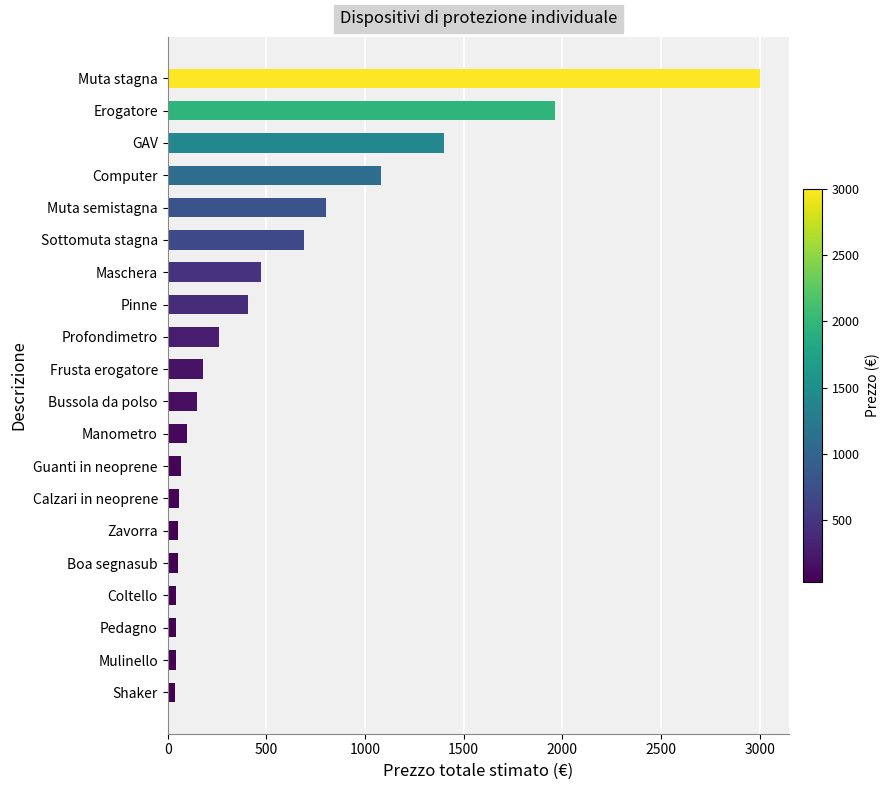

How many values are below 180?

10